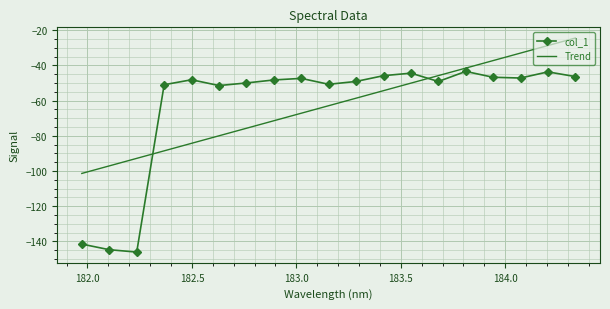

What is the maximum value for col_1?

-43.5